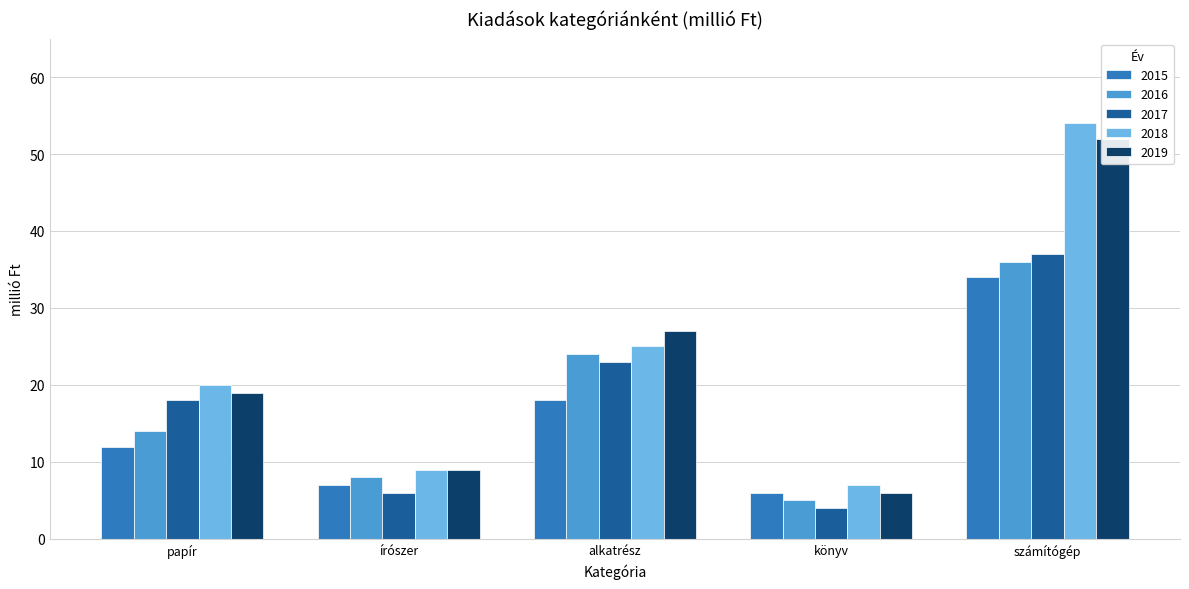

What is the smallest value displayed?

4